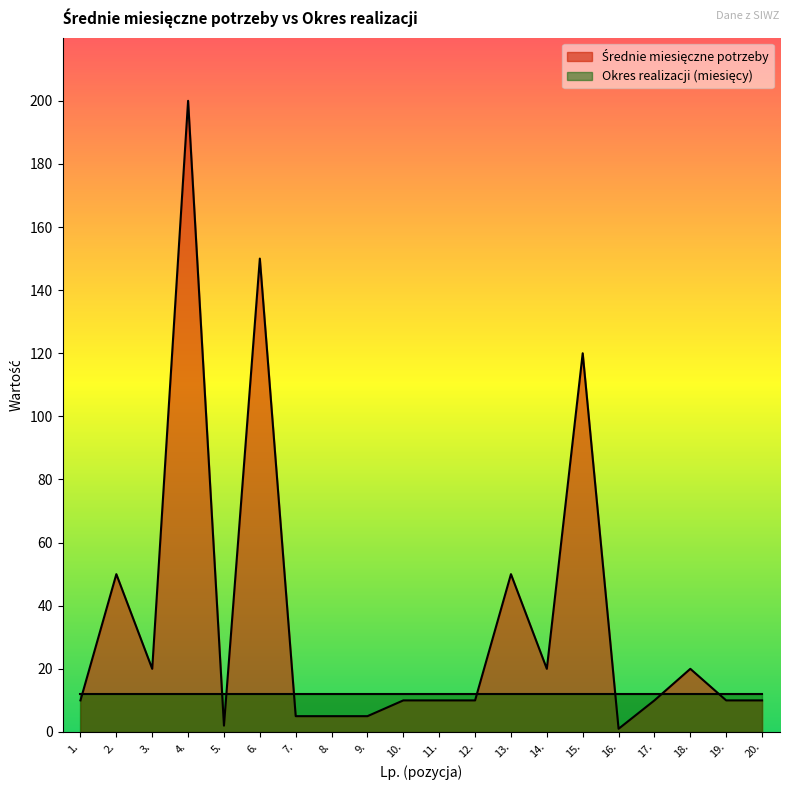

List the labels in order of value, smallest first.

16., 5., 7., 8., 9., 1., 10., 11., 12., 17., 19., 20., 3., 14., 18., 2., 13., 15., 6., 4.